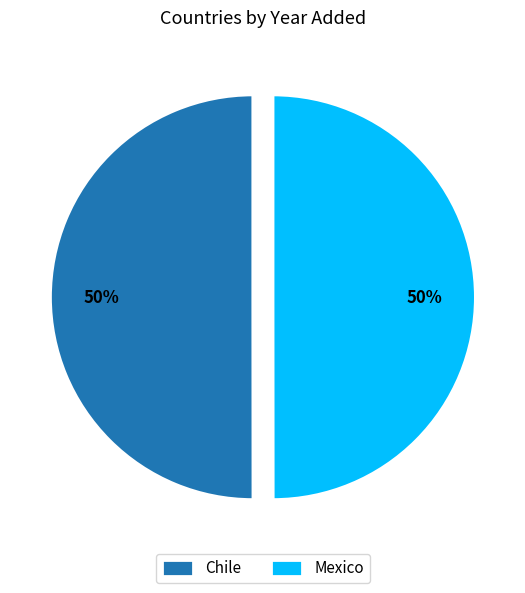

Approximately how many times larger is the value at Chile compared to Mexico?

1.0